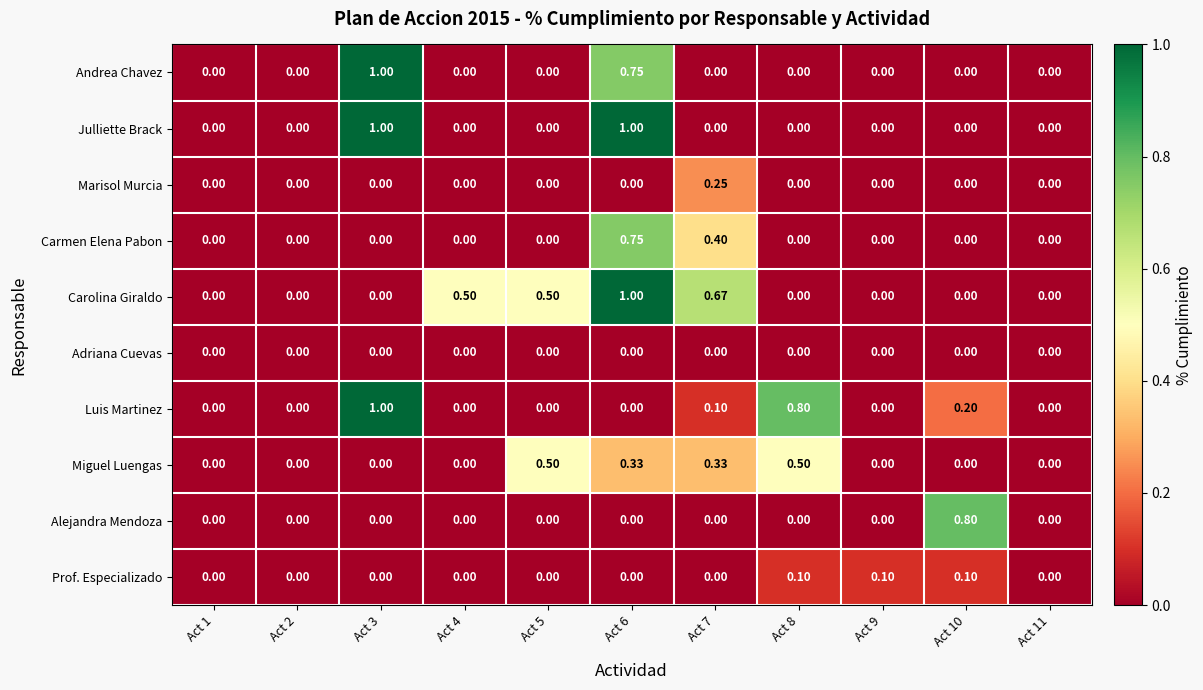

Between Act 9 and Act 11, which series saw the biggest shift?

Prof. Especializado